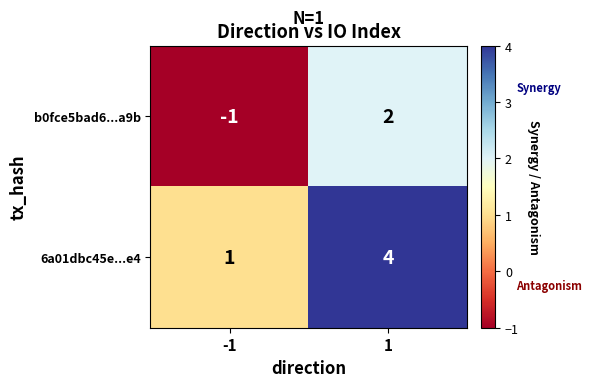

What is the sum of the 6a01dbc45e...e4 values at -1 and 1?

5